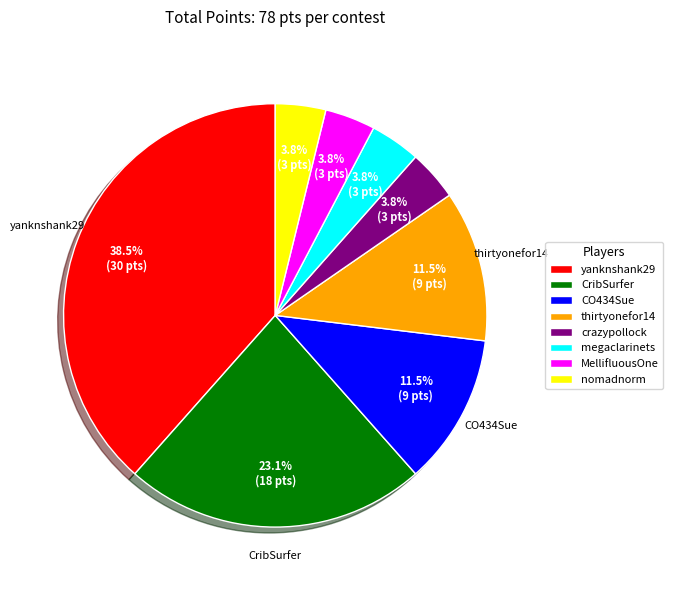

What is the largest slice in the pie chart?

yanknshank29